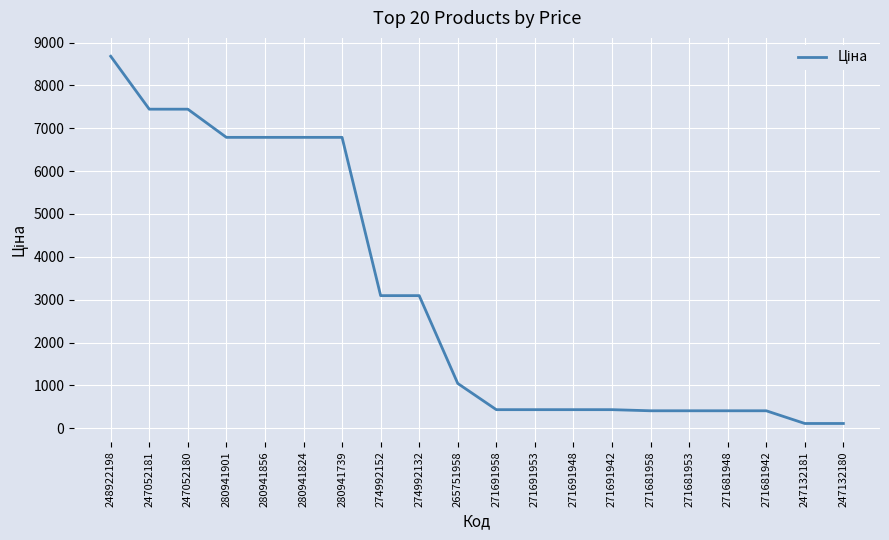

Which has a higher value, 271691958 or 248922198?

248922198